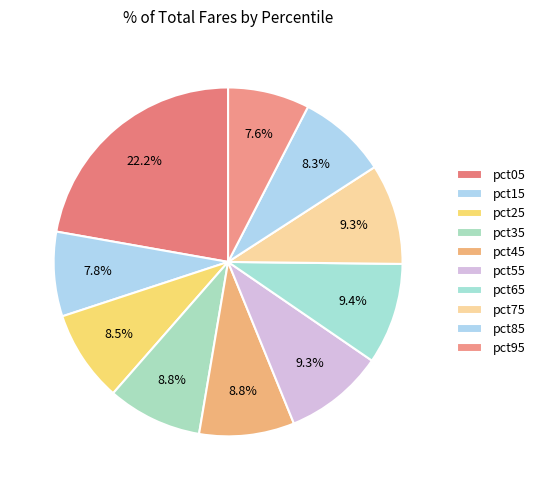

Which has a higher value, pct25 or pct05?

pct05